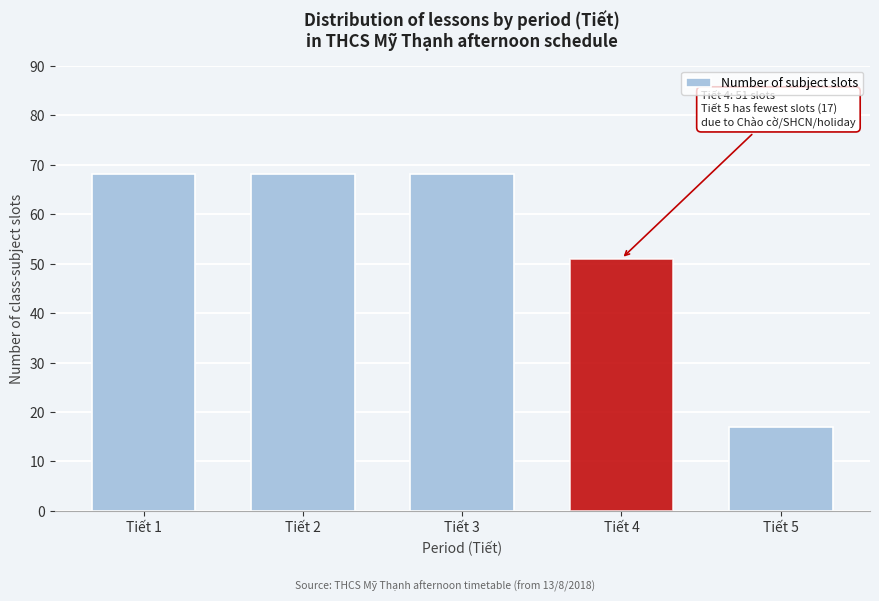

Reading right to left, extract all data points from this chart.

Tiết 5=17	Tiết 4=51	Tiết 3=68	Tiết 2=68	Tiết 1=68